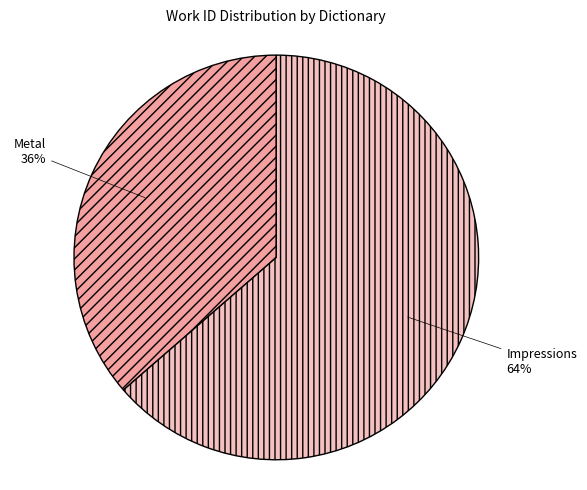

To the nearest percent, what is the average slice percentage?

50%